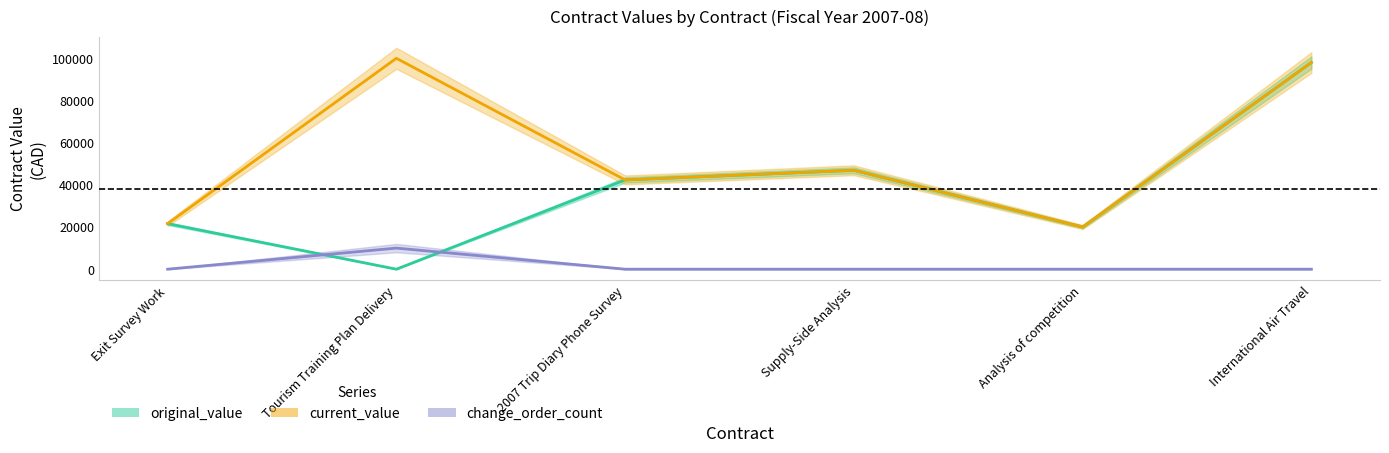

What is the difference between the highest and lowest values at 2007 Trip Diary Phone Survey?

42325